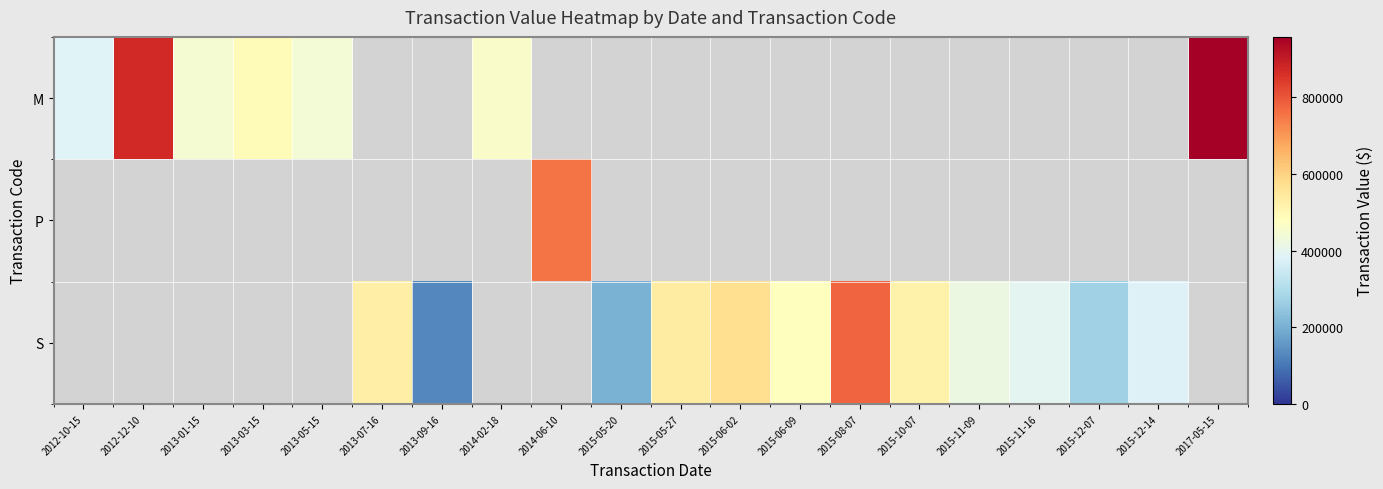

Which has a higher value, 2015-12-07 or 2015-10-07?

2015-10-07